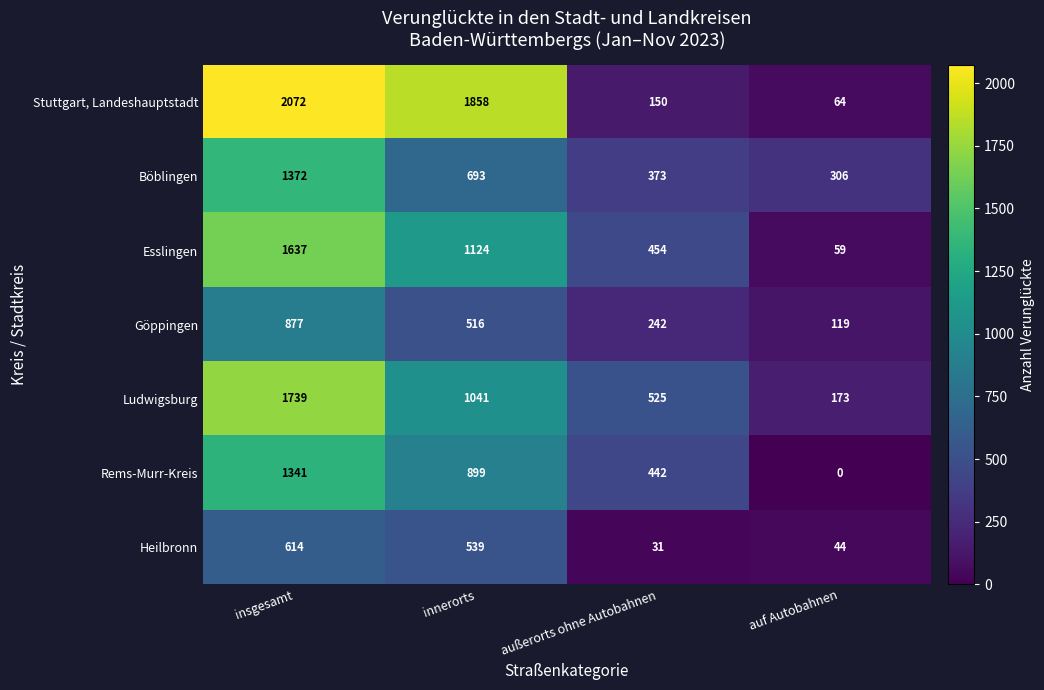

Which series has the widest spread of values?

Stuttgart, Landeshauptstadt